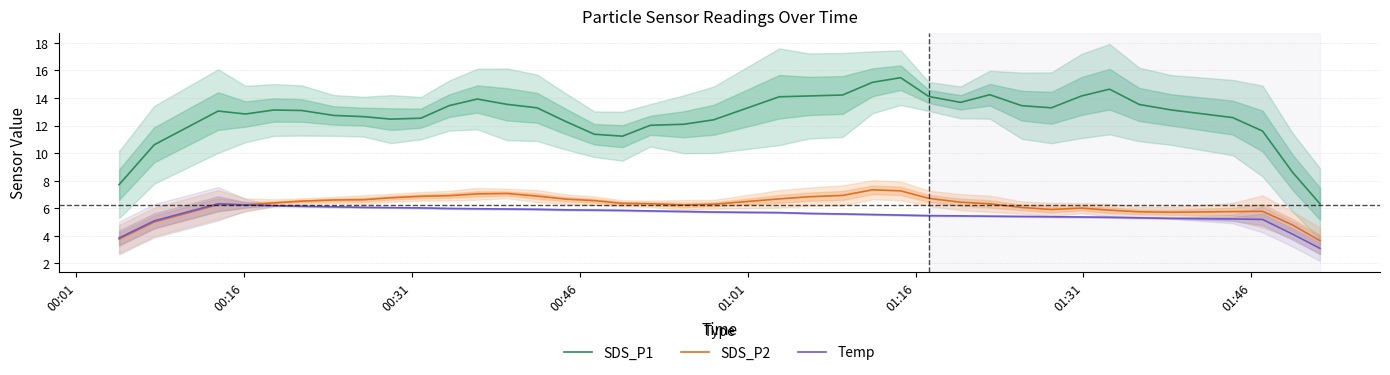

True or false: SDS_P1 and SDS_P2 cross at least once.

False